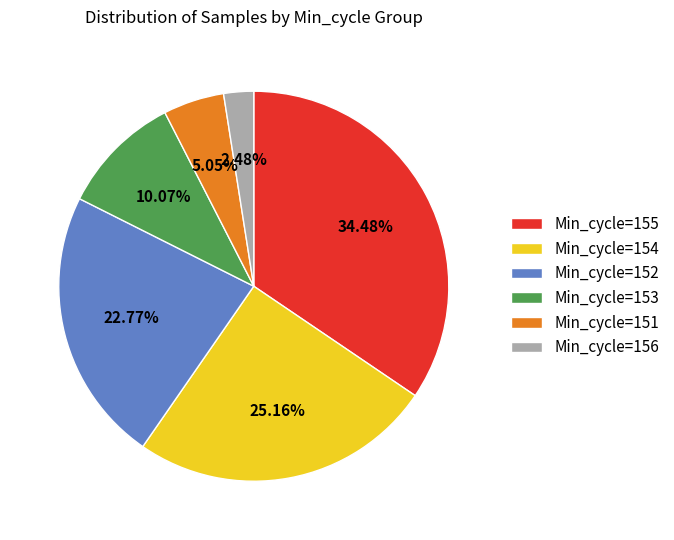

Rank the categories by value from lowest to highest.

Min_cycle=156, Min_cycle=151, Min_cycle=153, Min_cycle=152, Min_cycle=154, Min_cycle=155